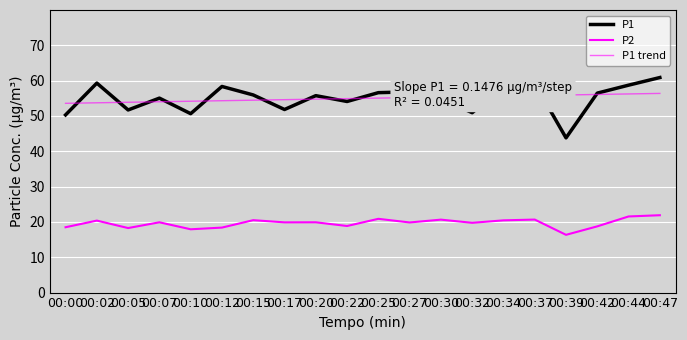

Does the chart have visible grid lines?

Yes